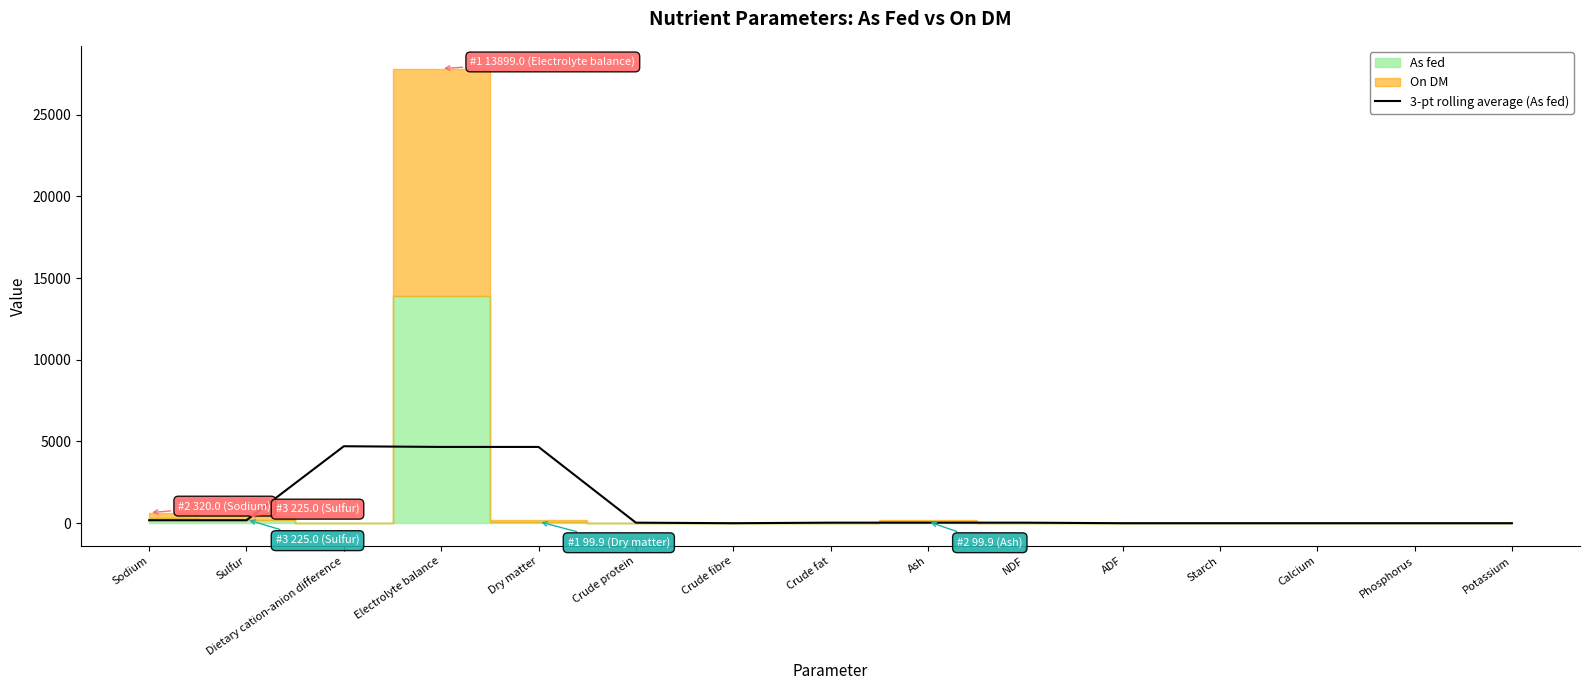

Reading left to right, what are all the values shown in this chart?

Sodium=181.7	Sulfur=181.7	Dietary cation-anion difference=4708.0	Electrolyte balance=4666.3	Dry matter=4666.3	Crude protein=33.3	Crude fibre=0.0	Crude fat=33.3	Ash=33.3	NDF=33.3	ADF=0.0	Starch=0.0	Calcium=0.0	Phosphorus=0.0	Potassium=0.0